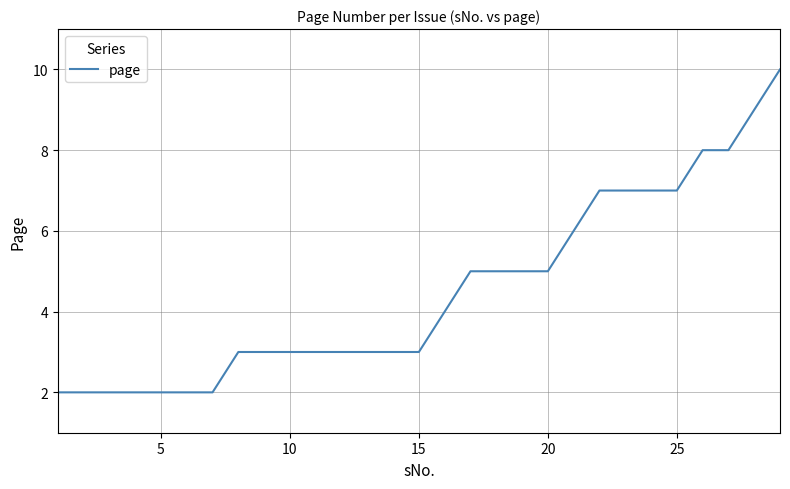

What is the difference between the maximum and minimum values?

8